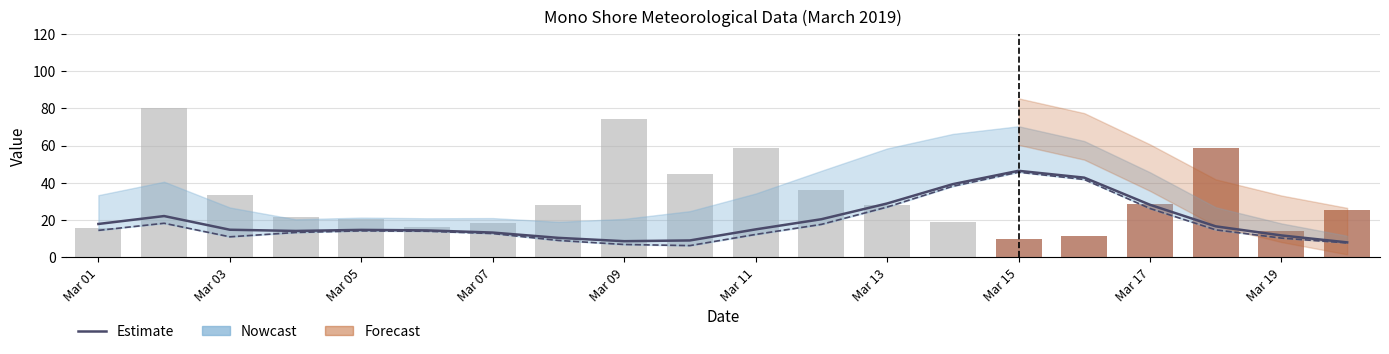

Reading right to left, what are all the values shown in this chart?

8.0	11.7	16.6	28.2	42.8	46.4	39.2	28.9	20.4	14.9	9.0	8.6	10.4	13.2	14.4	14.7	14.1	14.8	22.1	17.9